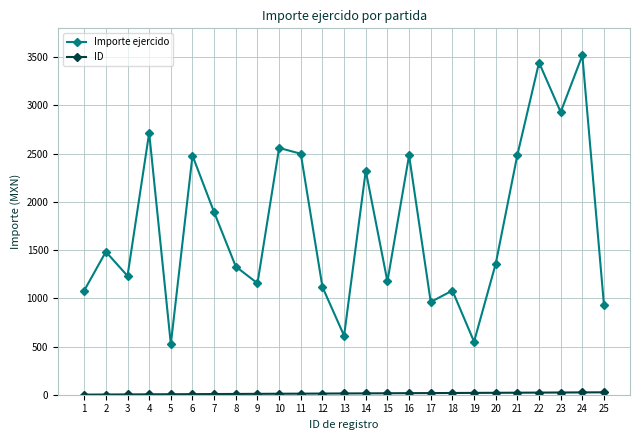

What is the difference between the maximum and minimum values in the Importe ejercido series?

2995.0